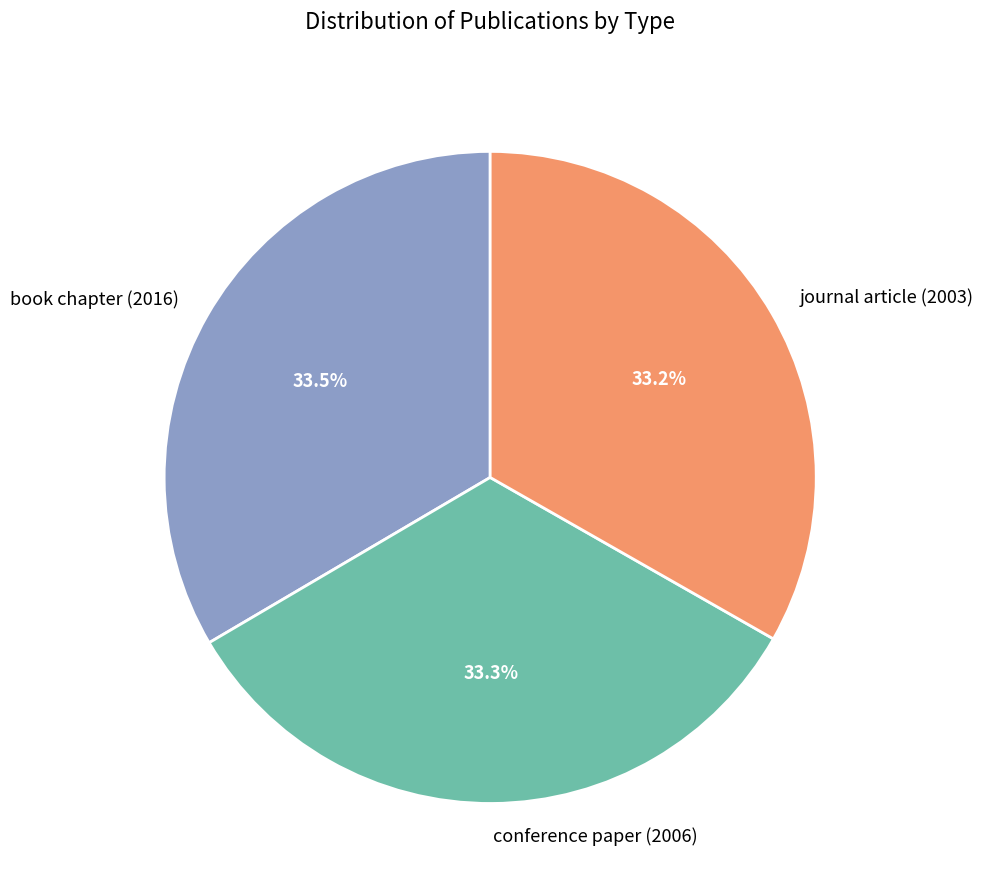

Approximately how many times larger is the value at journal article (2003) compared to conference paper (2006)?

1.0